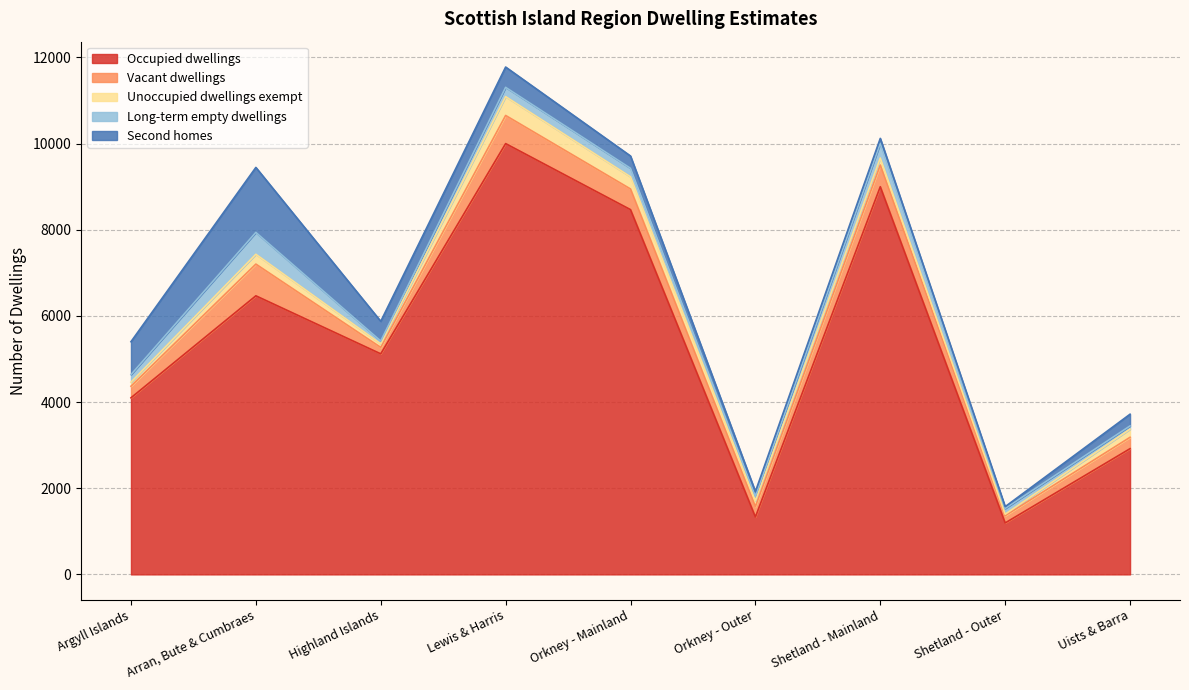

What is the label of the 3rd point from the left?

Highland Islands